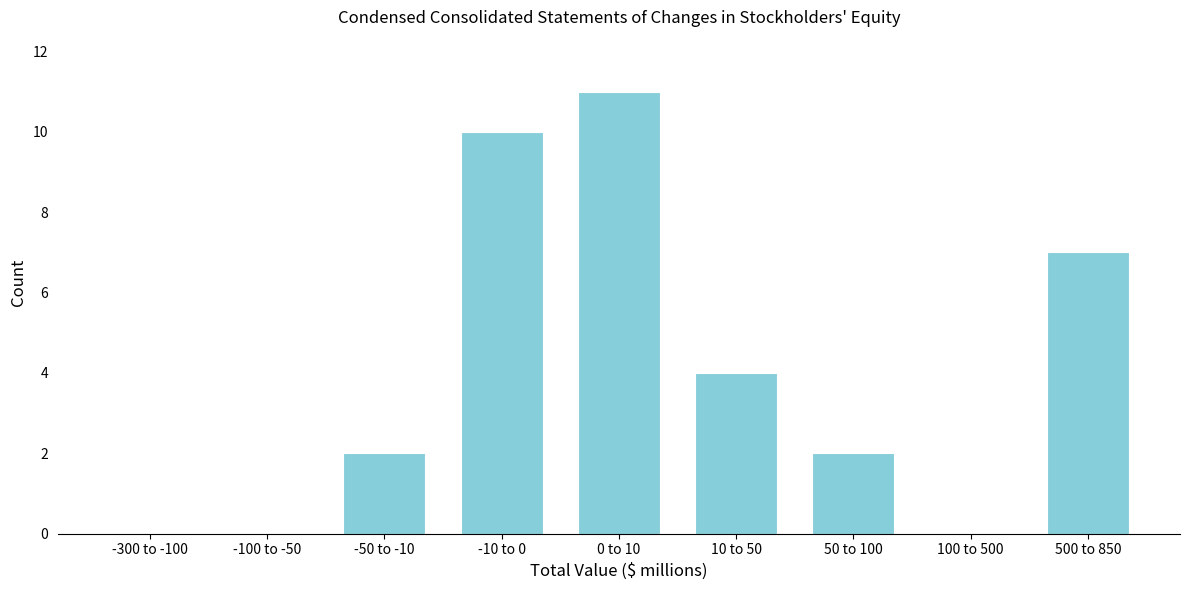

Reading left to right, extract all data points from this chart.

-300 to -100=0	-100 to -50=0	-50 to -10=2	-10 to 0=10	0 to 10=11	10 to 50=4	50 to 100=2	100 to 500=0	500 to 850=7